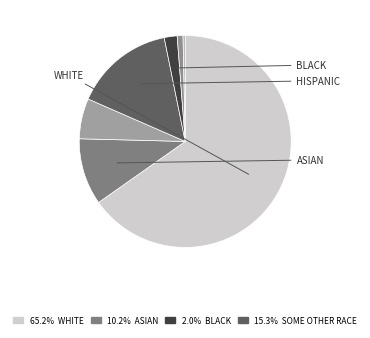

Which slice represents more than half of the pie?

WHITE